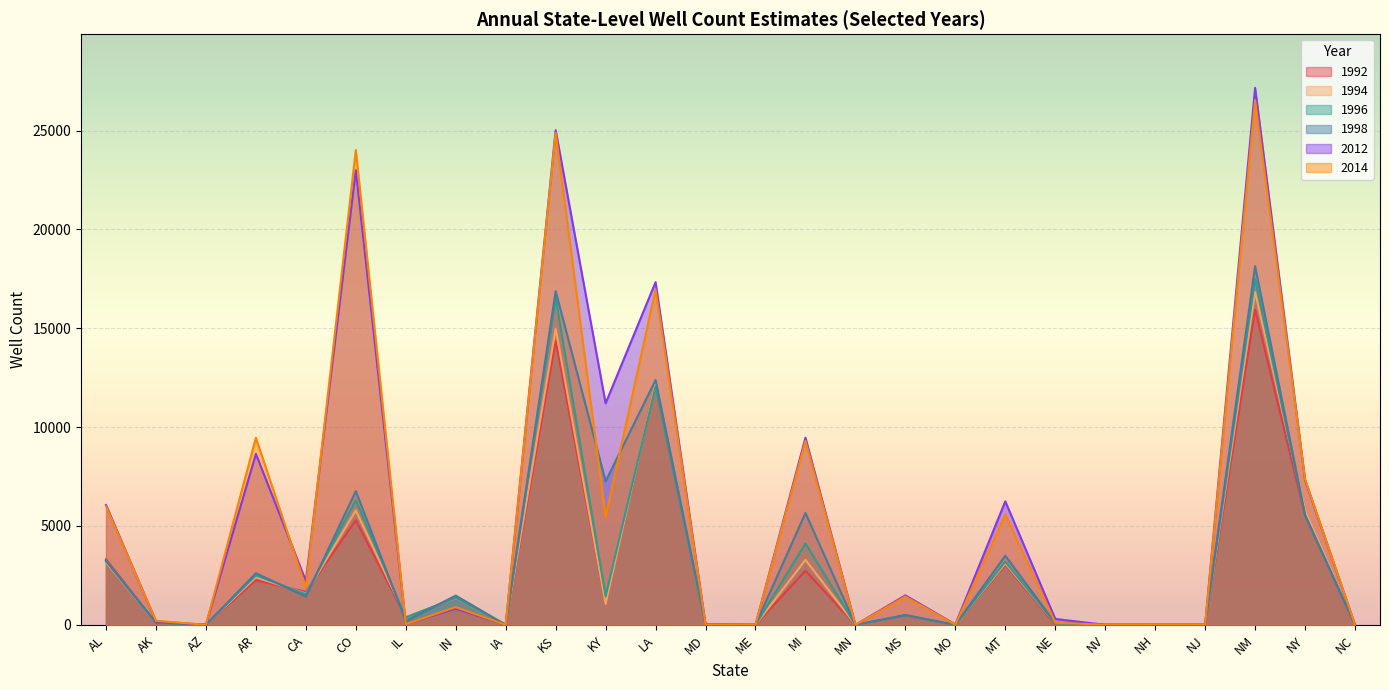

Which series has the widest spread of values?

2012